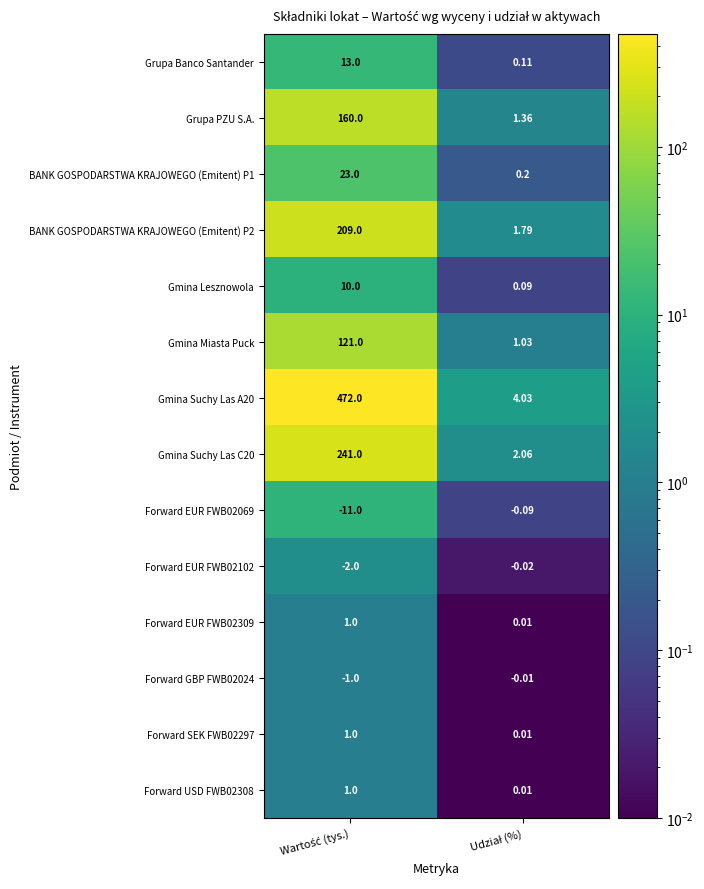

How many categories are shown in the chart?

2